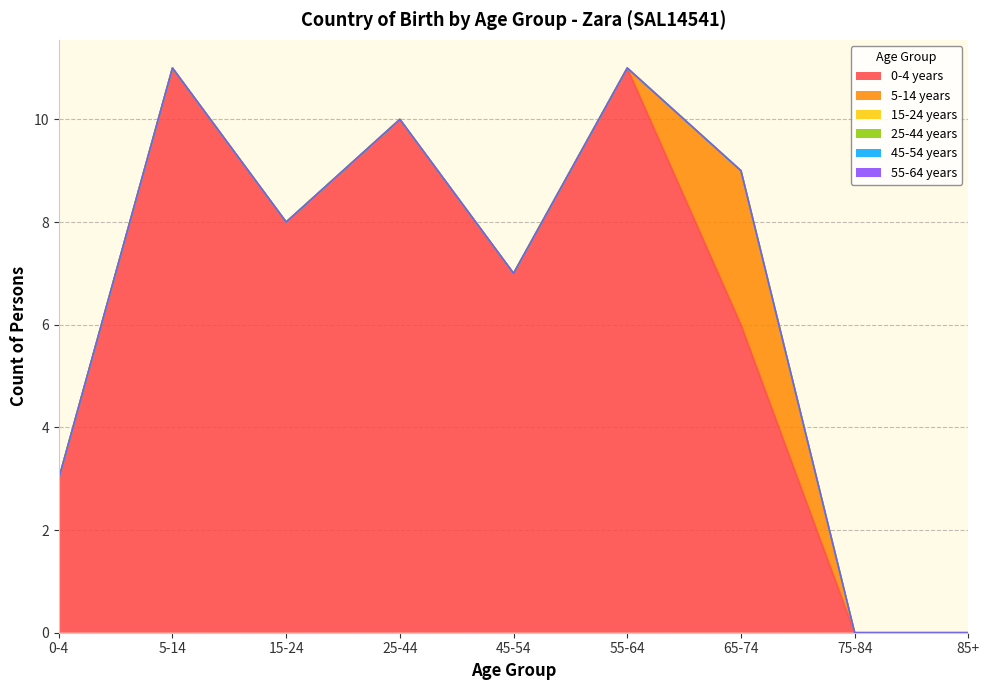

What is the maximum value for 0-4 years?

11